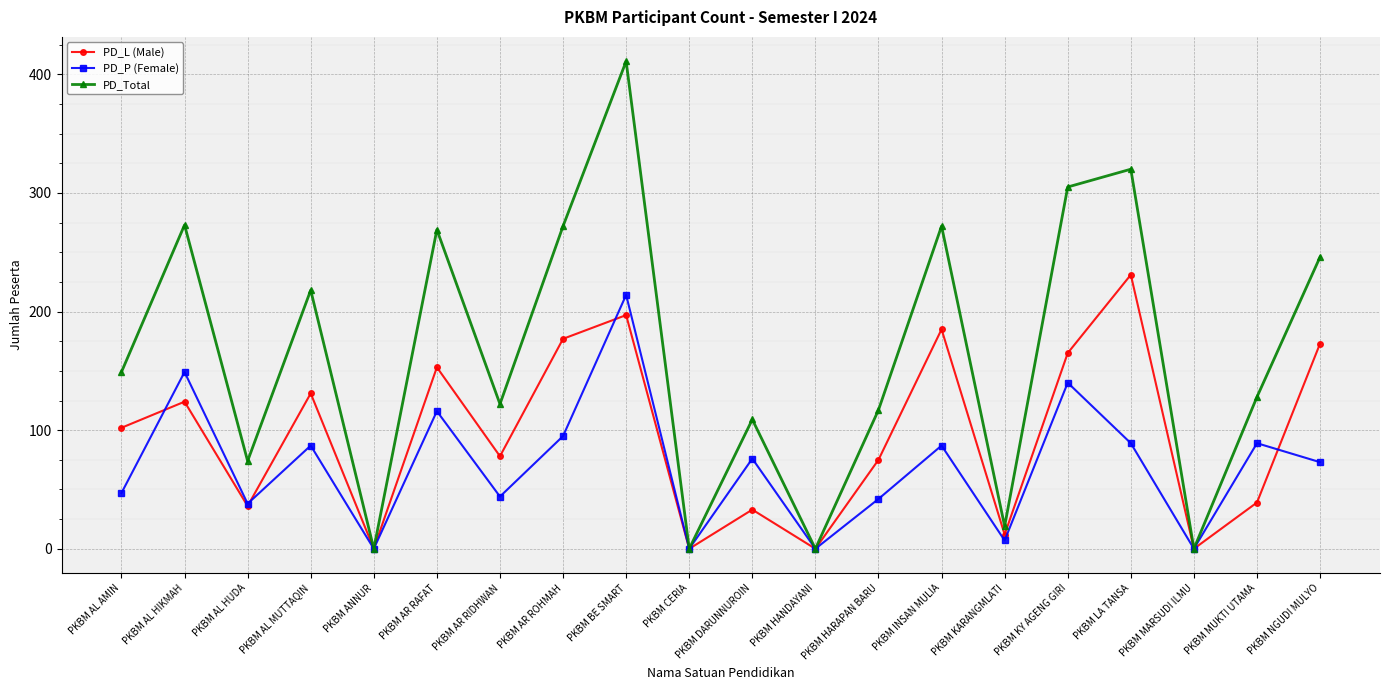

Where is the first local maximum for PD_P (Female)?

PKBM AL HIKMAH